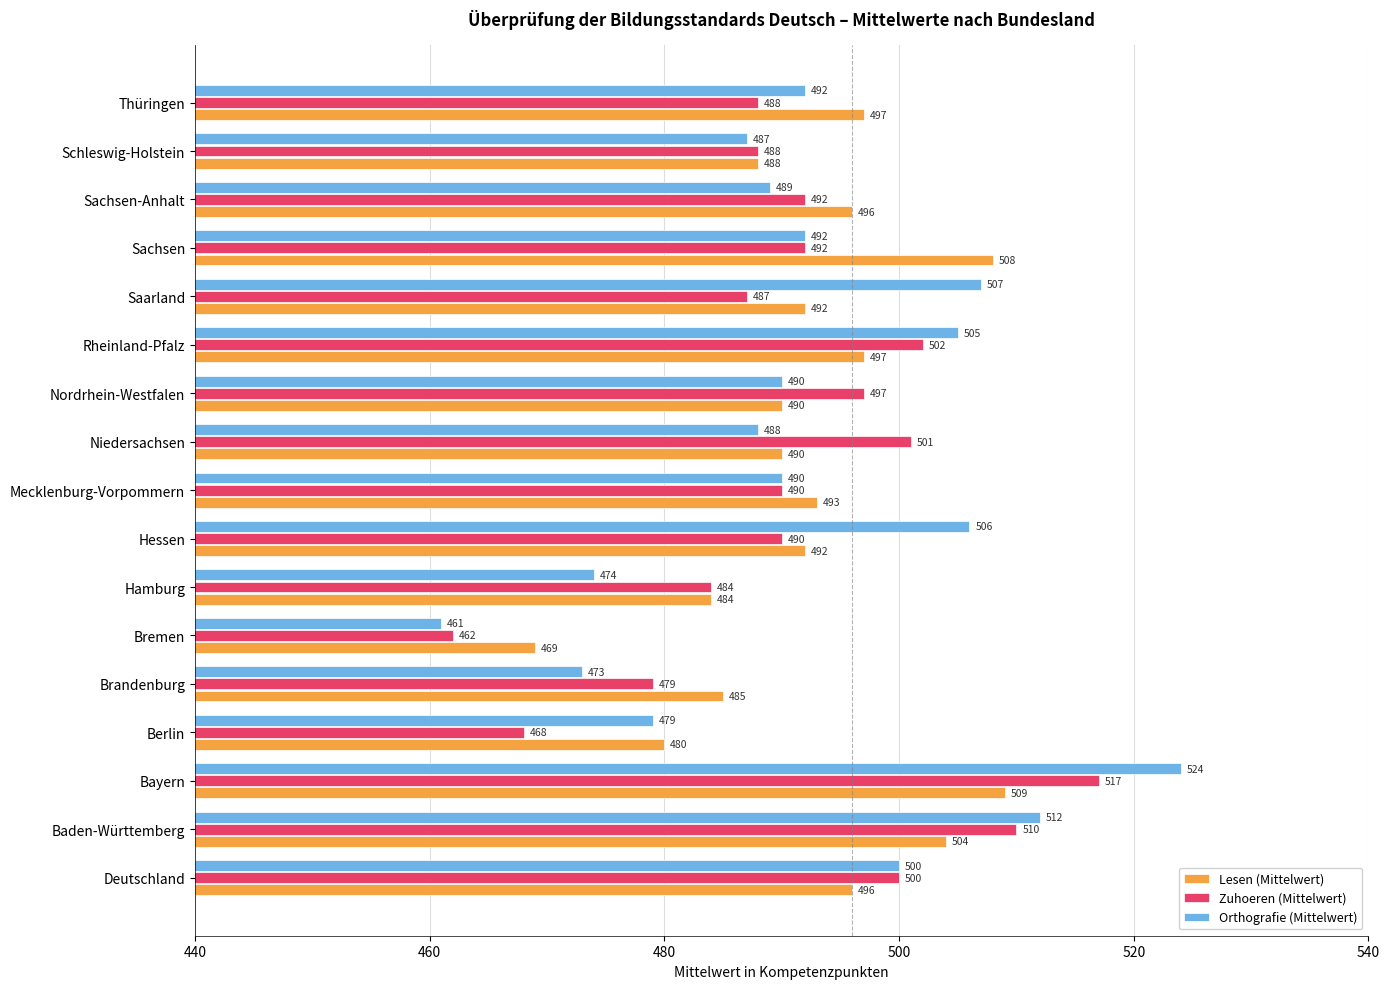

What is the average value of the Lesen (Mittelwert) series?

492